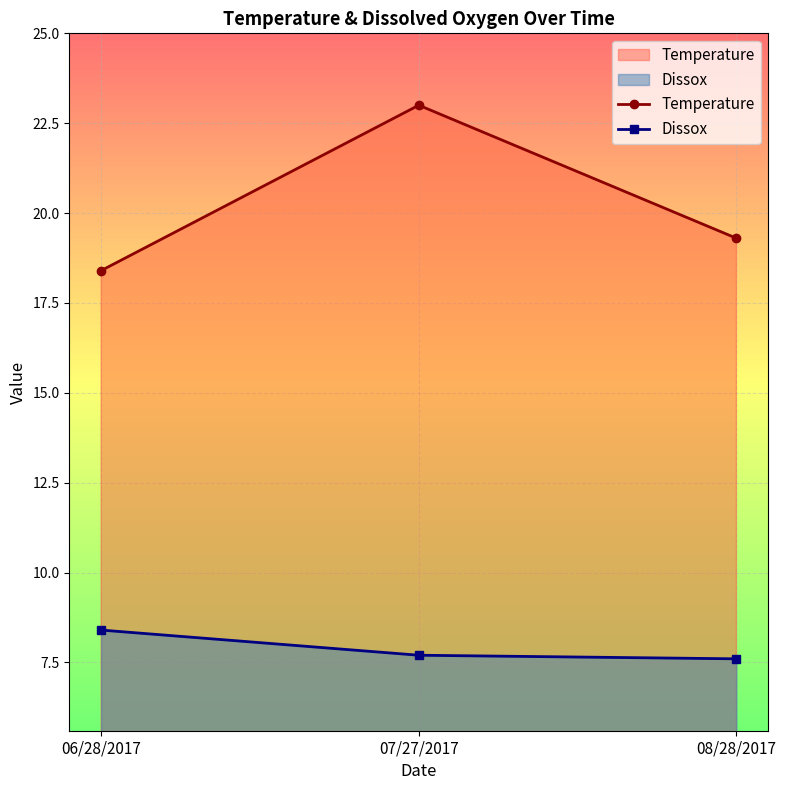

What is the label of the 2nd point from the right?

07/27/2017